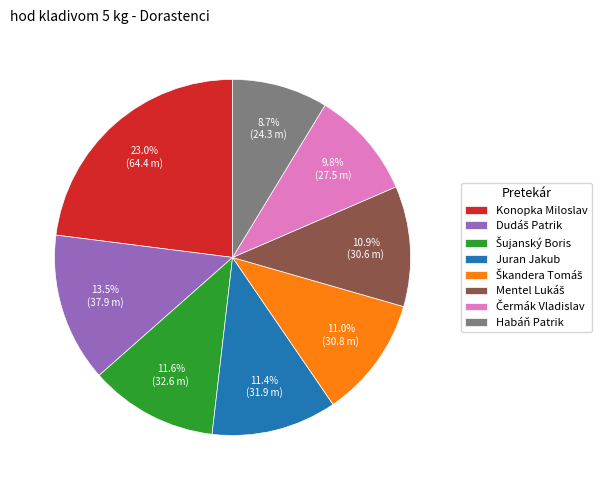

Which slice is the smallest?

Habáň Patrik